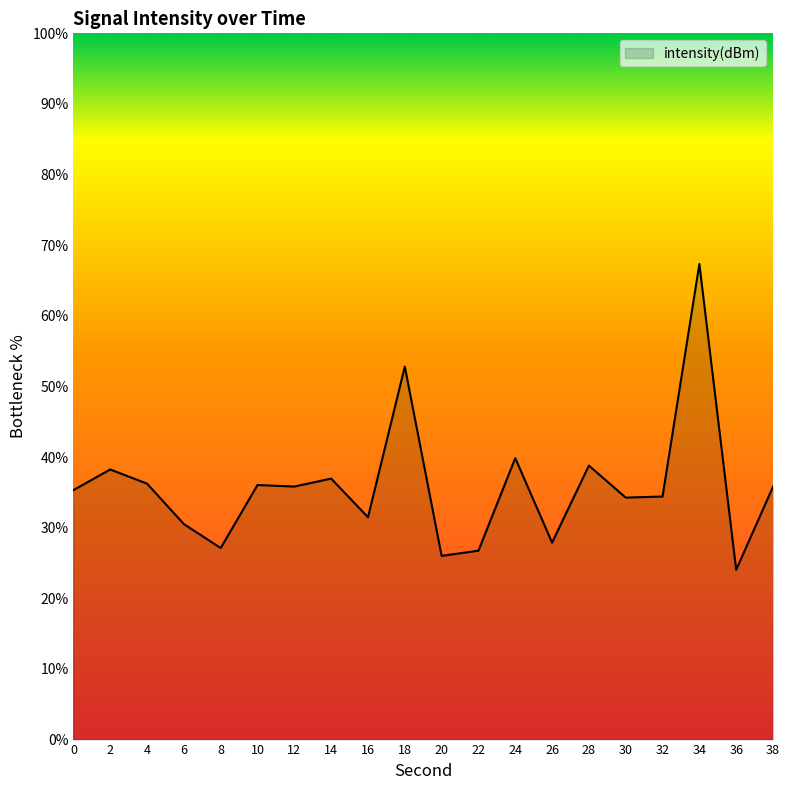

What is the smallest value displayed?

24.0